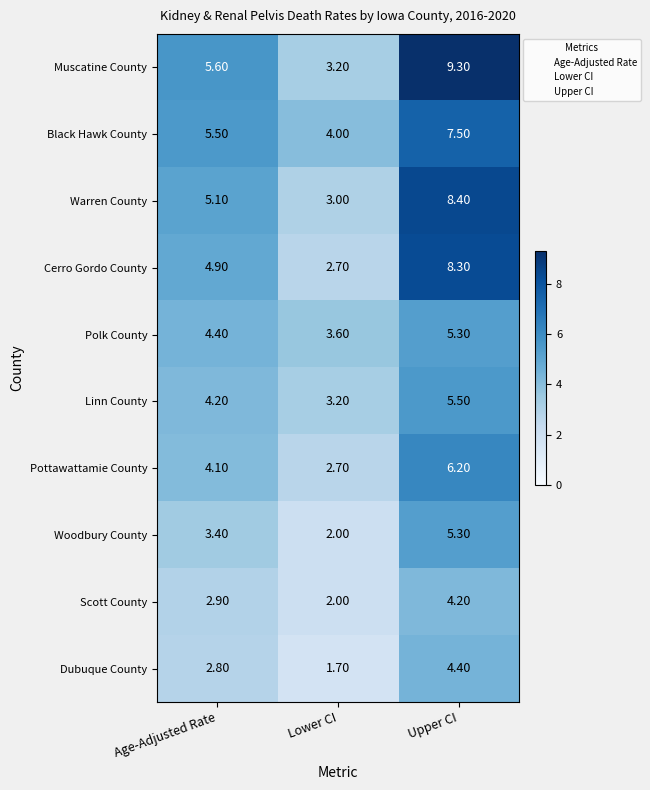

List the labels in order of Scott County value, smallest first.

Lower CI, Age-Adjusted Rate, Upper CI